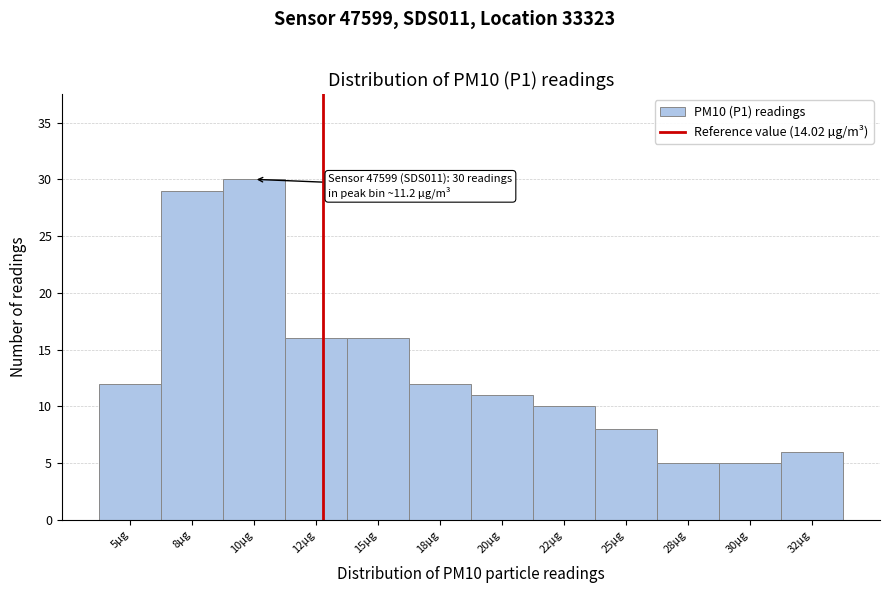

Reading left to right, list all the values displayed in this chart.

5µg=12	8µg=29	10µg=30	12µg=16	15µg=16	18µg=12	20µg=11	22µg=10	25µg=8	28µg=5	30µg=5	32µg=6